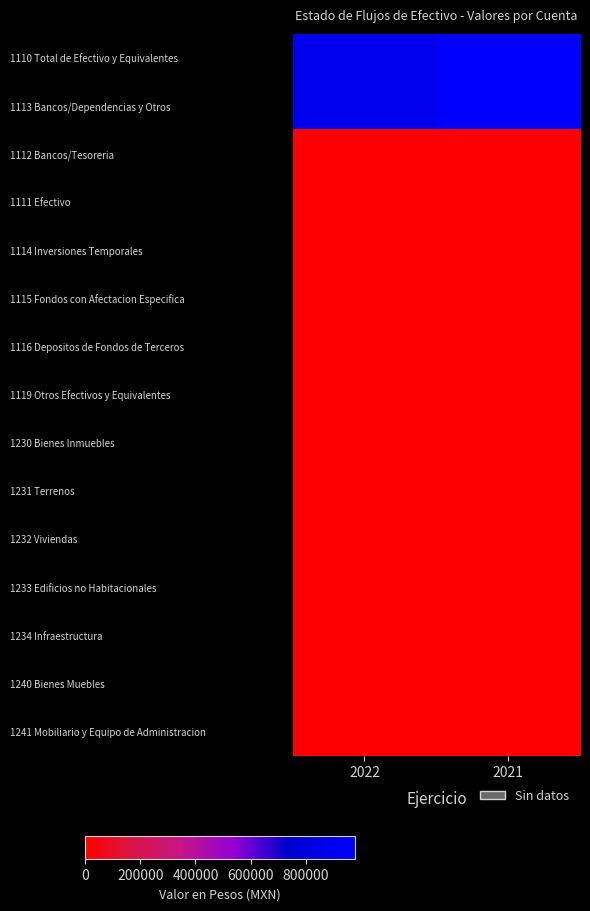

Reading right to left, what are all the values shown in this chart?

1110 Total de Efectivo y Equivalentes: 2021=977738.9	2022=896216.1
1113 Bancos/Dependencias y Otros: 2021=977738.9	2022=896216.1
1112 Bancos/Tesoreria: 2021=0.0	2022=0.0
1111 Efectivo: 2021=0.0	2022=0.0
1114 Inversiones Temporales: 2021=0.0	2022=0.0
1115 Fondos con Afectacion Especifica: 2021=0.0	2022=0.0
1116 Depositos de Fondos de Terceros: 2021=0.0	2022=0.0
1119 Otros Efectivos y Equivalentes: 2021=0.0	2022=0.0
1230 Bienes Inmuebles: 2021=0.0	2022=0.0
1231 Terrenos: 2021=0.0	2022=0.0
1232 Viviendas: 2021=0.0	2022=0.0
1233 Edificios no Habitacionales: 2021=0.0	2022=0.0
1234 Infraestructura: 2021=0.0	2022=0.0
1240 Bienes Muebles: 2021=0.0	2022=0.0
1241 Mobiliario y Equipo de Administracion: 2021=0.0	2022=0.0